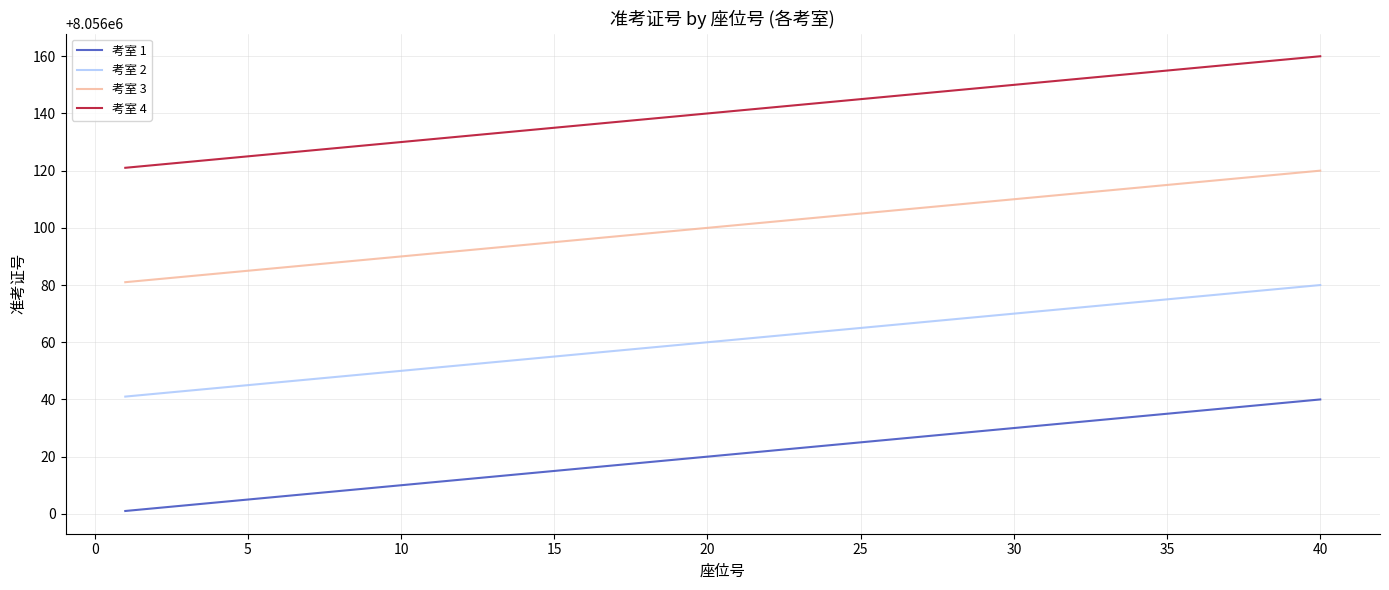

True or false: 考室 2 and 考室 4 intersect in this chart.

False